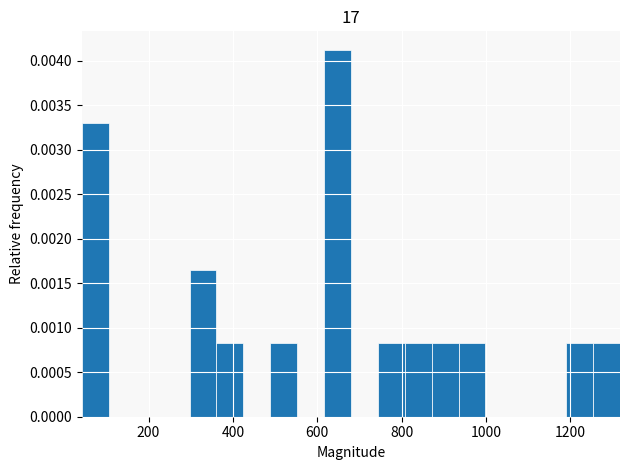

Read against the x-axis, roughly where is the centre of the tallest bar?

640